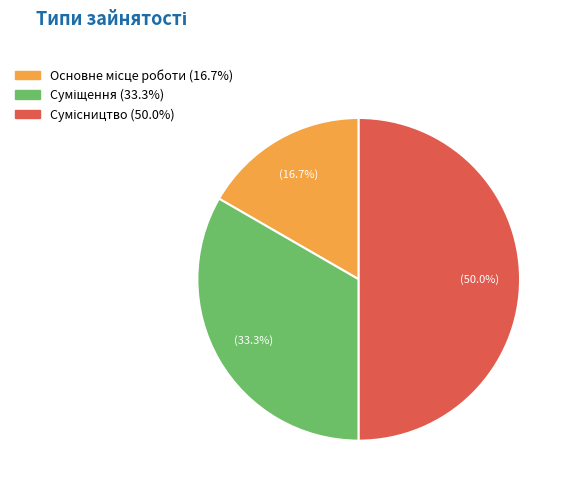

Rank the categories by value from highest to lowest.

Сумісництво, Суміщення, Основне місце роботи